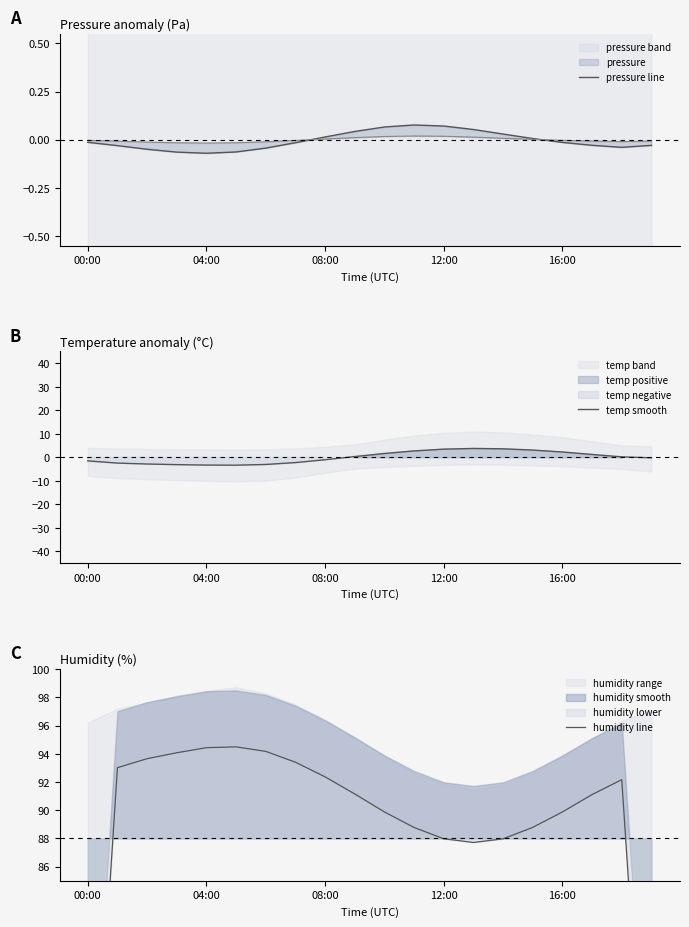

What position from the left is 17?

18